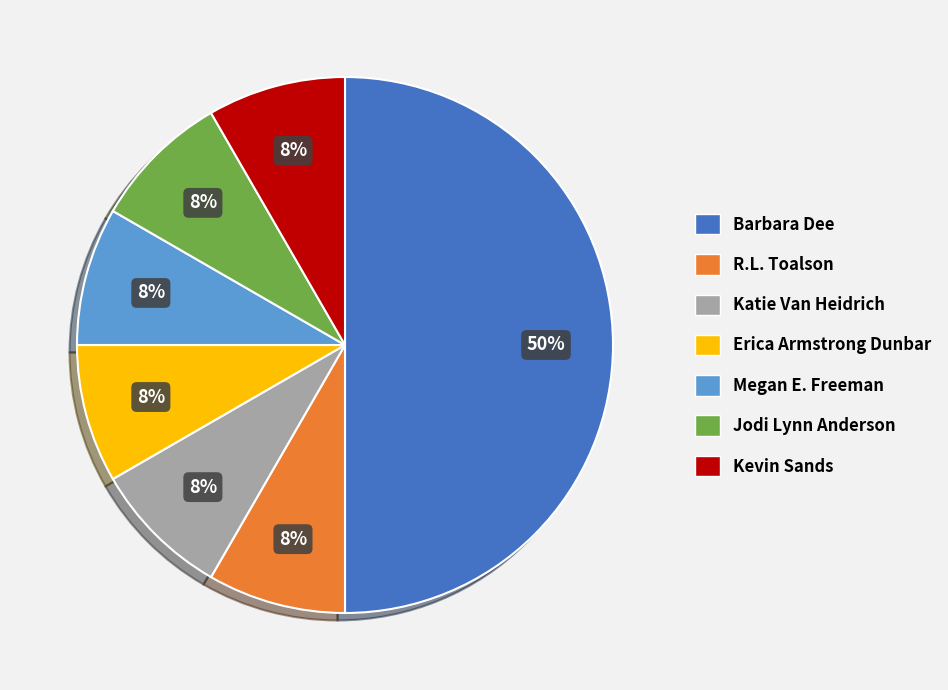

How many slices are in this pie chart?

7